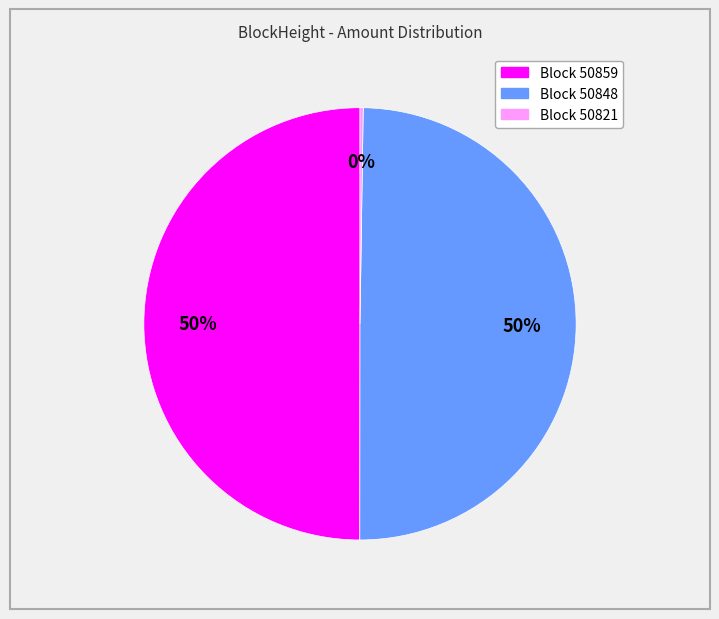

To the nearest percent, what is the difference between the largest and smallest slice percentages?

50%